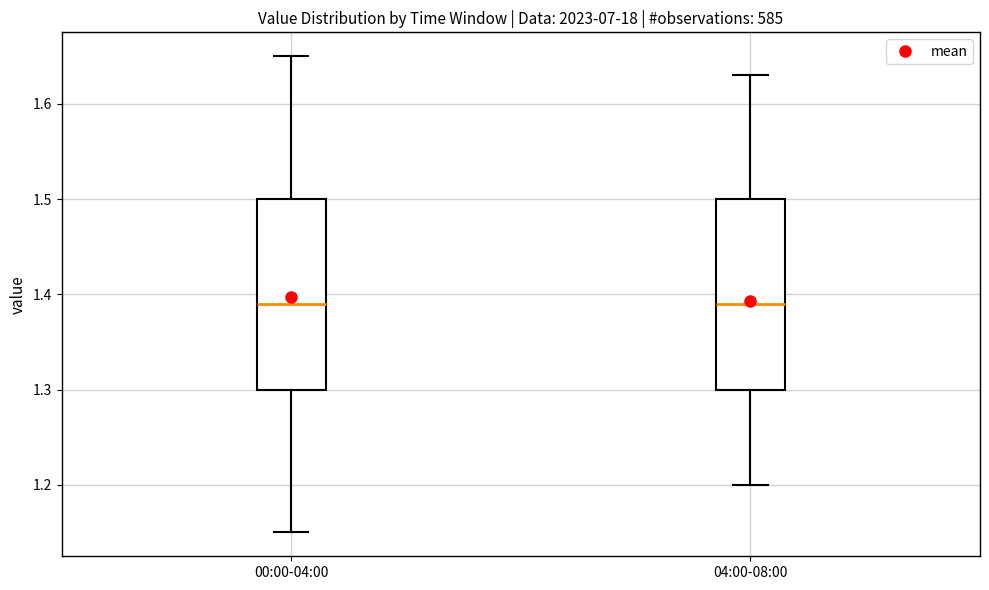

Reading left to right, read every box against the y-axis: the position of its median line, the range the box covers, and the ends of its whiskers. The values are not printed on the chart, so give them approximately, as read against the axis.

00:00-04:00: median 1.39, box 1.30 to 1.50, whiskers 1.15 to 1.65
04:00-08:00: median 1.39, box 1.30 to 1.50, whiskers 1.20 to 1.63